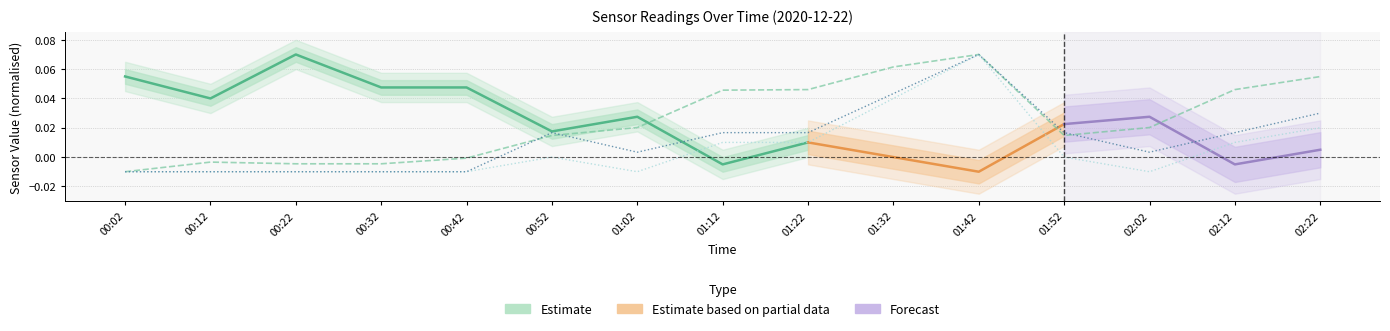

How many series are shown in this chart?

3